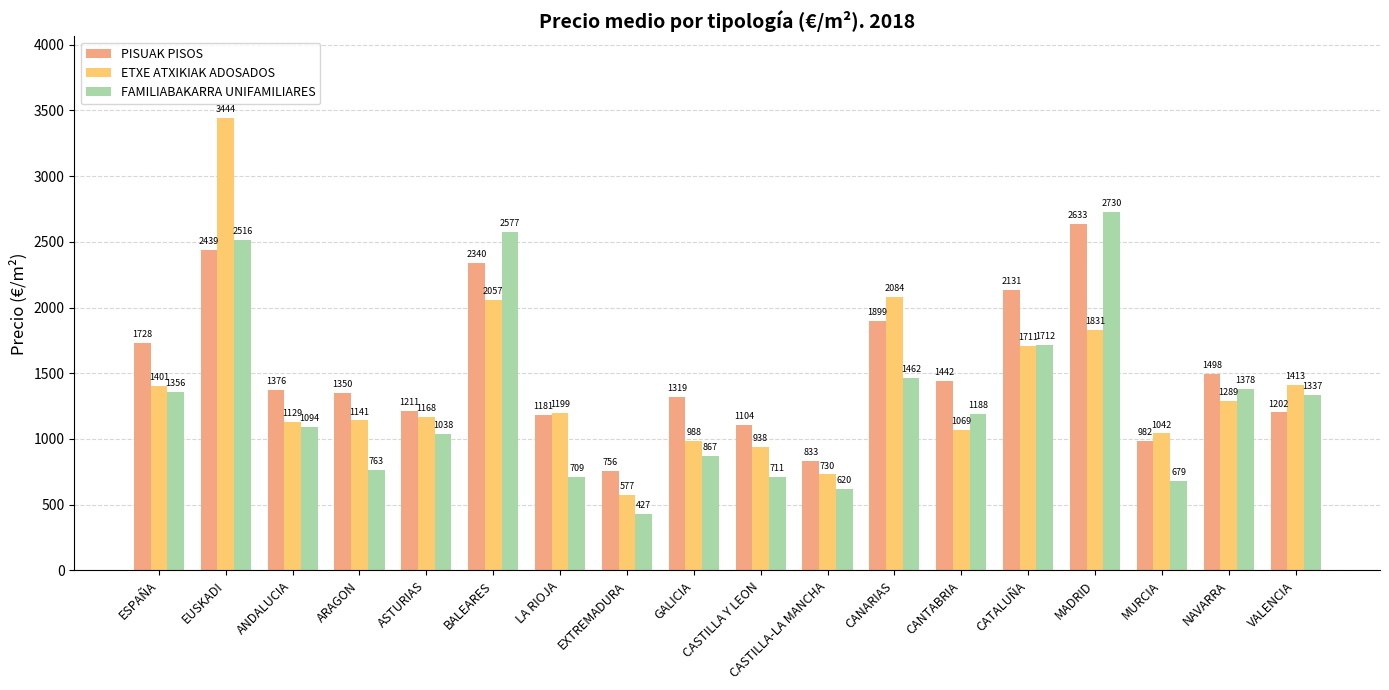

Between BALEARES and VALENCIA, which series saw the biggest shift?

FAMILIABAKARRA UNIFAMILIARES